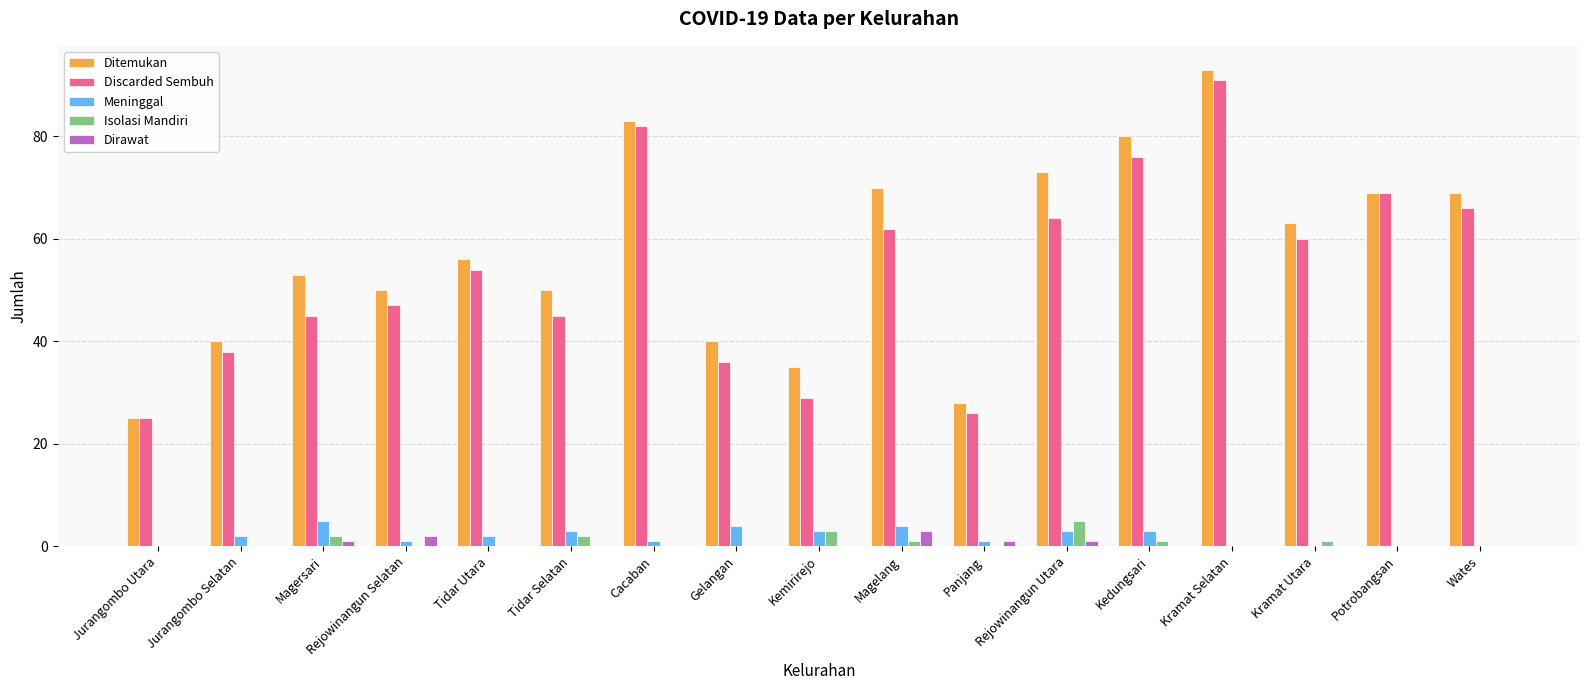

Between Tidar Selatan and Potrobangsan, which series saw the biggest shift?

Discarded Sembuh